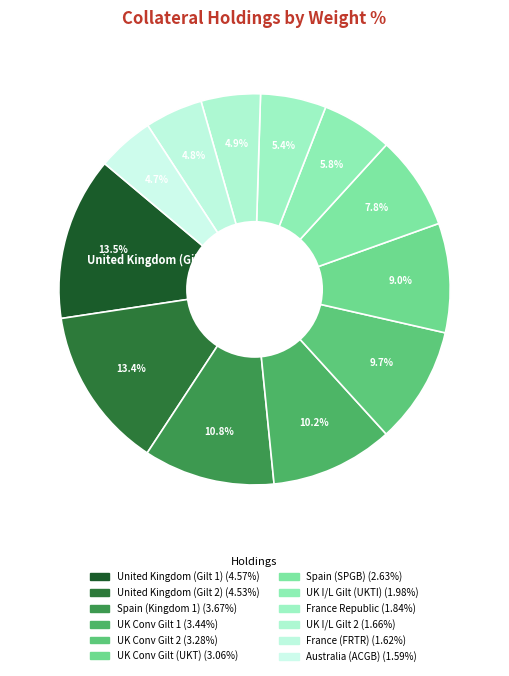

How many slices are in this pie chart?

12